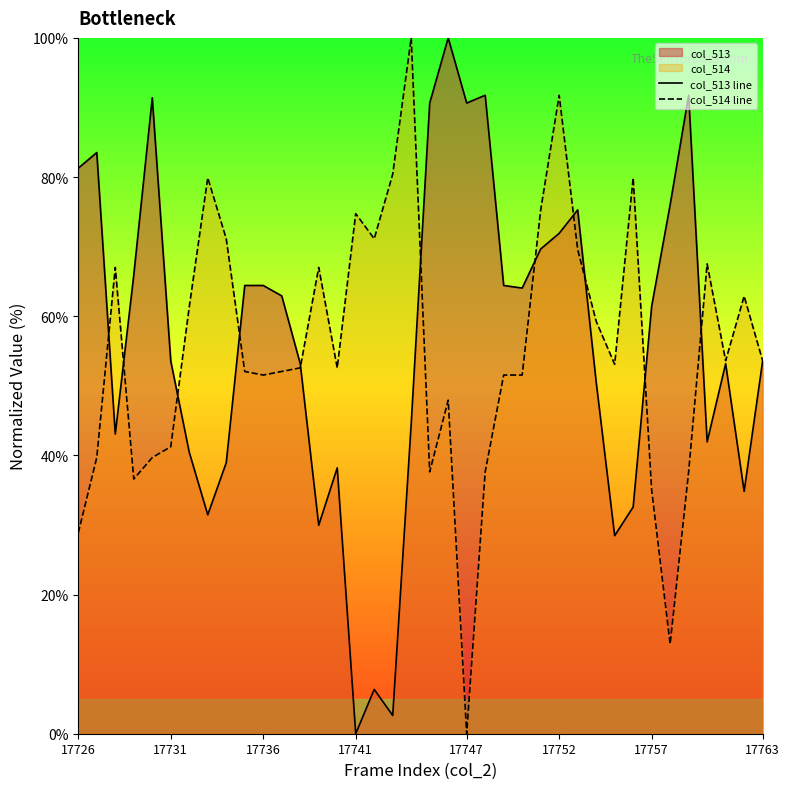

The value of col_513 line at 17741 is 0.0. True or false?

True